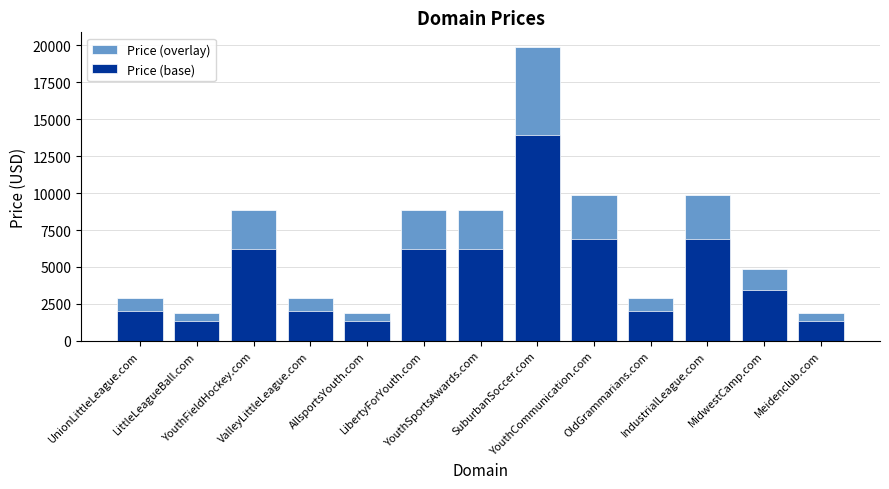

Rank the series at MidwestCamp.com from highest to lowest value.

Price, Price (base)